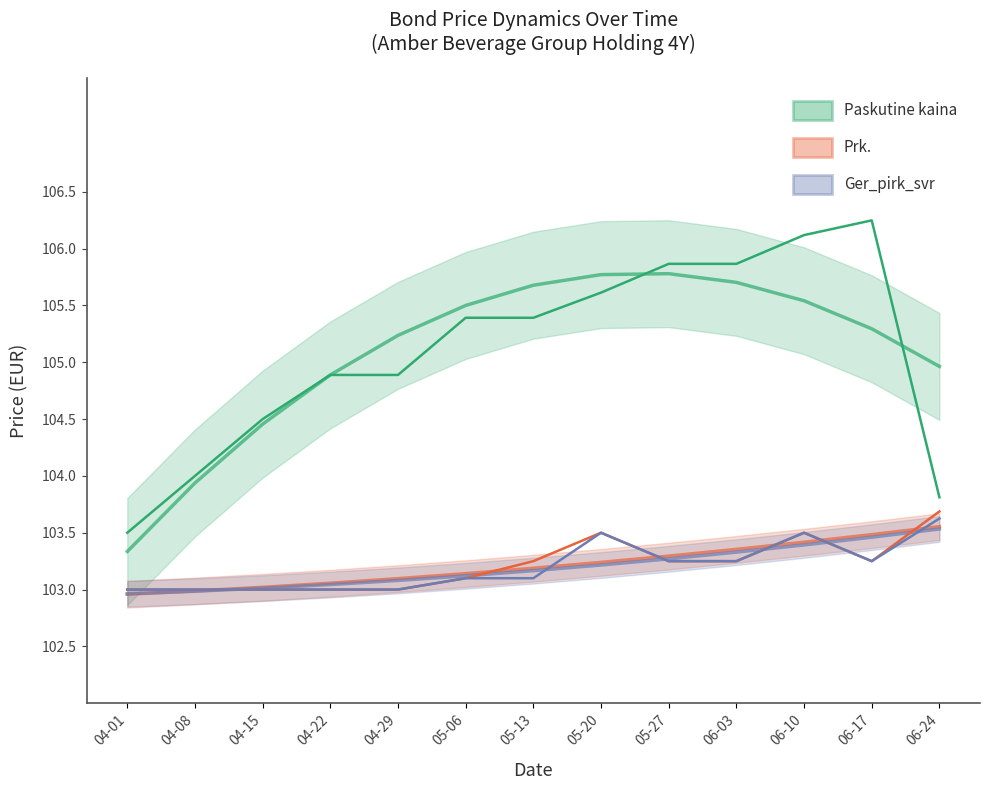

Which series has the largest total across all categories?

Paskutine kaina